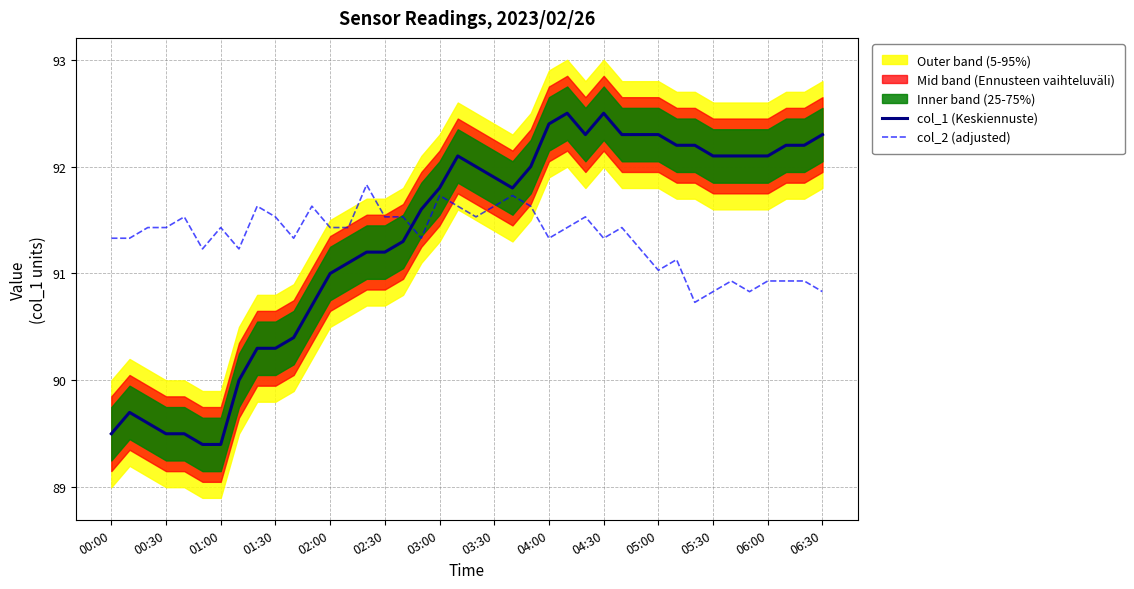

Reading left to right, what are all the values shown in this chart?

col_1 (Keskiennuste): 89.5	89.7	89.6	89.5	89.5	89.4	89.4	90.0	90.3	90.3	90.4	90.7	91.0	91.1	91.2	91.2	91.3	91.6	91.8	92.1	92.0	91.9	91.8	92.0	92.4	92.5	92.3	92.5	92.3	92.3	92.3	92.2	92.2	92.1	92.1	92.1	92.1	92.2	92.2	92.3
col_2 (adjusted): 91.3	91.3	91.4	91.4	91.5	91.2	91.4	91.2	91.6	91.5	91.3	91.6	91.4	91.4	91.8	91.5	91.5	91.3	91.7	91.6	91.5	91.6	91.7	91.6	91.3	91.4	91.5	91.3	91.4	91.2	91.0	91.1	90.7	90.8	90.9	90.8	90.9	90.9	90.9	90.8